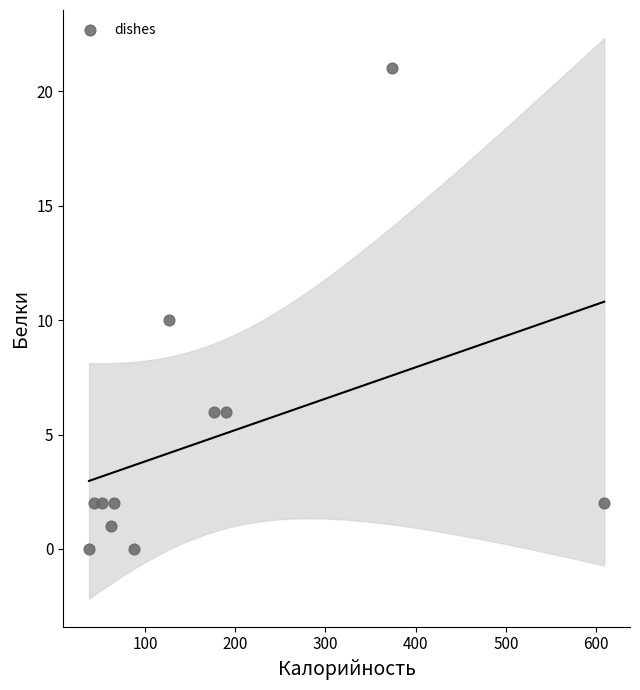

What is the range of Y values (max minus min)?

21